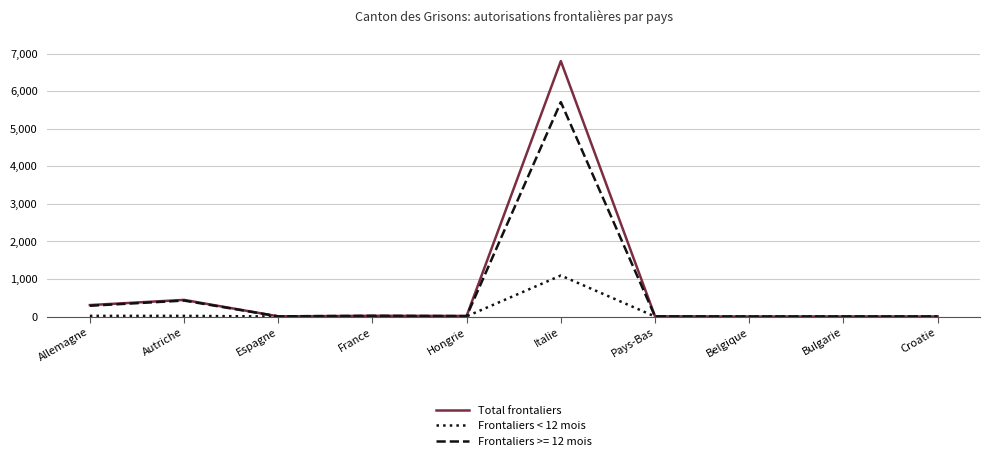

True or false: Frontaliers < 12 mois has a value of 1 at Belgique.

True